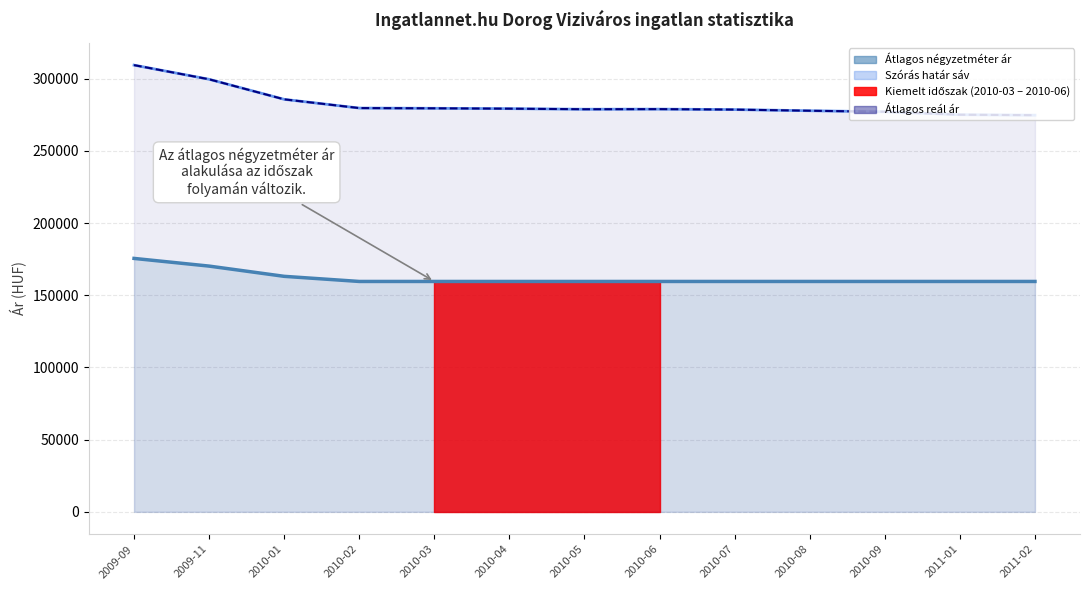

List the labels in order of Átlagos négyzetméter ár value, smallest first.

2010-02, 2010-03, 2010-04, 2010-05, 2010-06, 2010-07, 2010-08, 2010-09, 2011-01, 2011-02, 2010-01, 2009-11, 2009-09